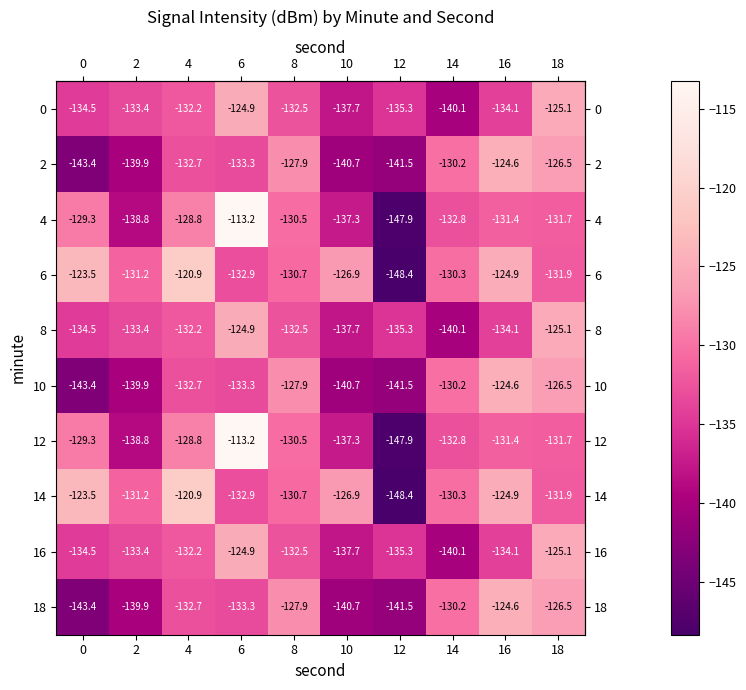

What is the total value across all series at 4?

-1294.1